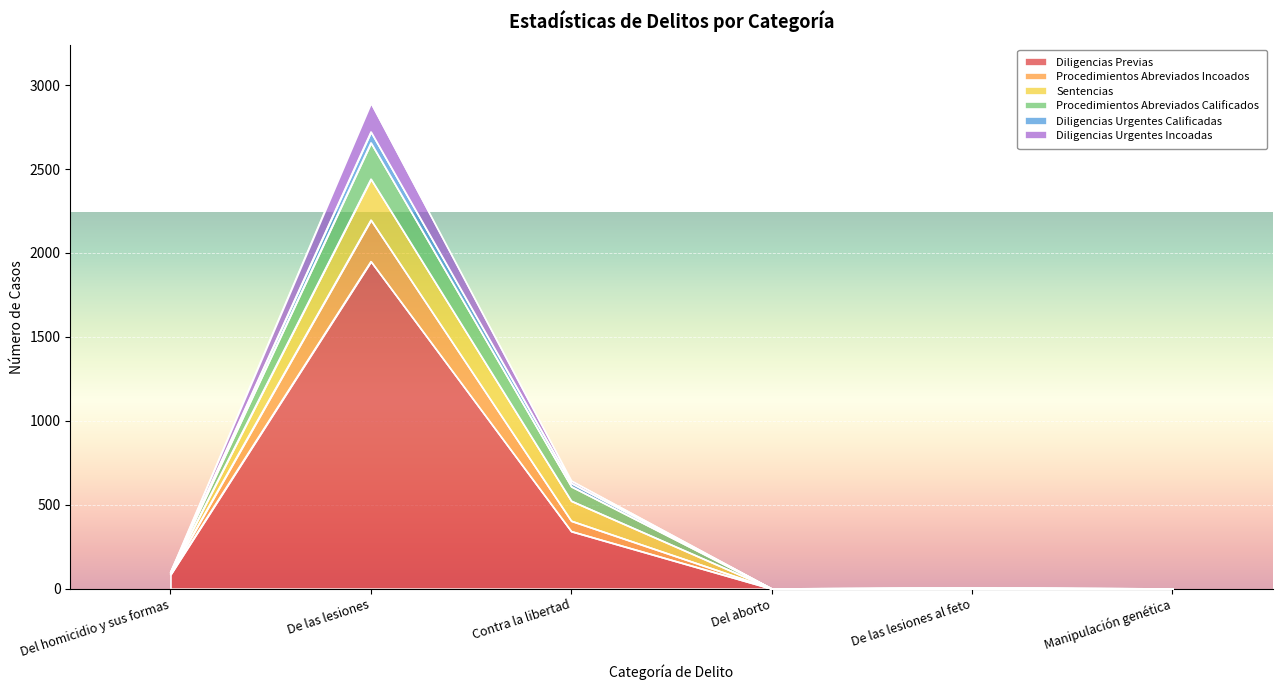

At which category is the sum across all series the highest?

De las lesiones